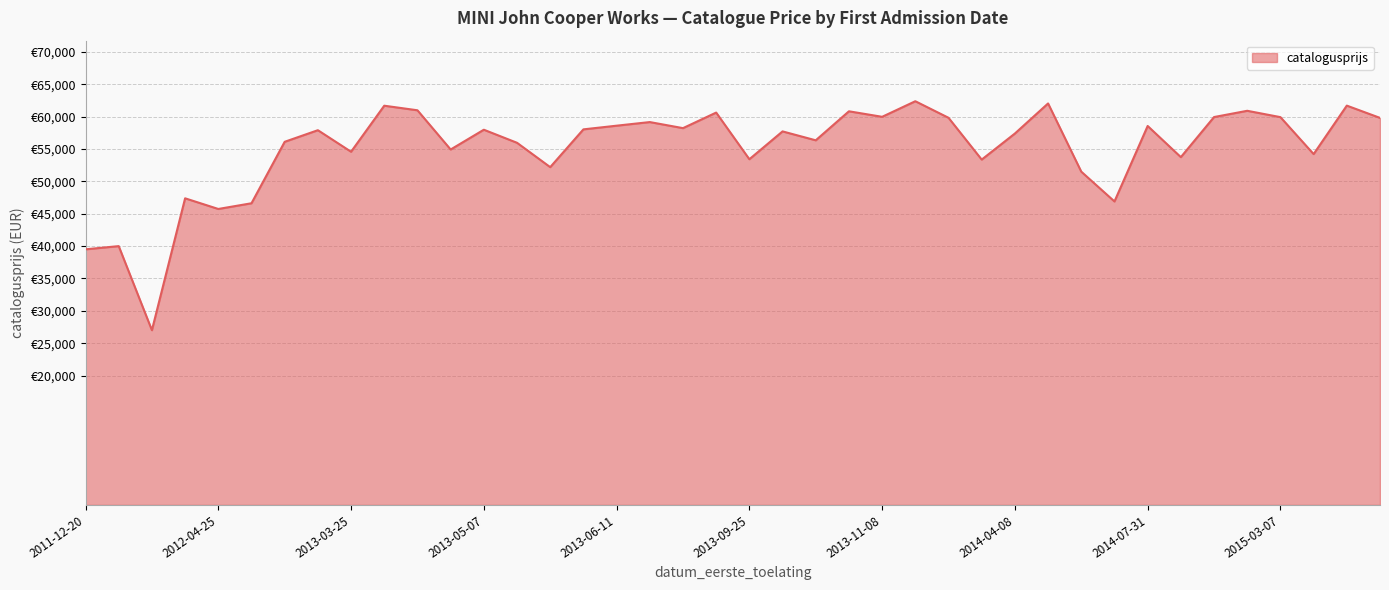

What is the maximum value shown in the chart?

62381